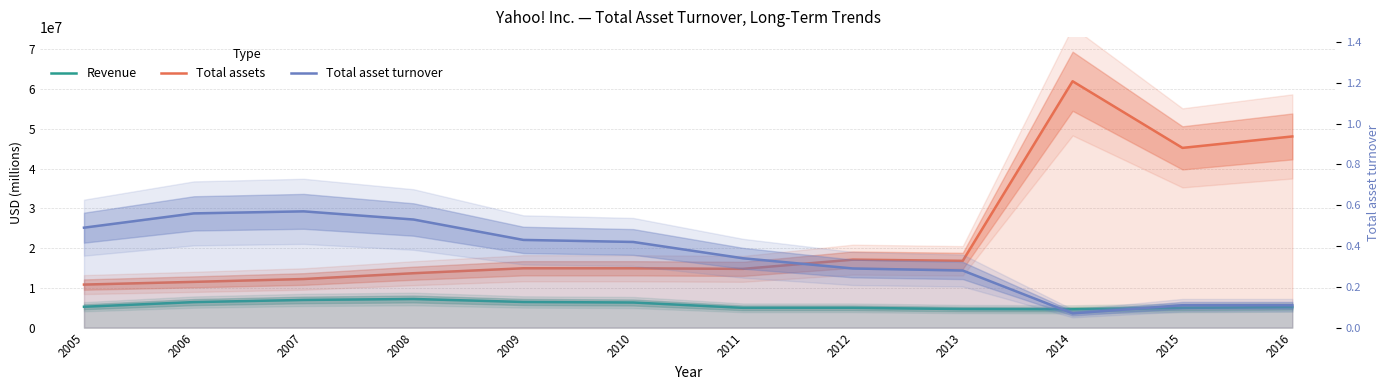

Reading right to left, extract all data points from this chart.

Revenue: 2016=5169135.0	2015=4968301.0	2014=4618133.0	2013=4680380.0	2012=4986566.0	2011=4984199.0	2010=6324651.0	2009=6460315.0	2008=7208502.0	2007=6969274.0	2006=6425679.0	2005=5257668.0
Total assets: 2016=48083079.0	2015=45203966.0	2014=61960344.0	2013=16804959.0	2012=17103253.0	2011=14782786.0	2010=14928104.0	2009=14936030.0	2008=13689848.0	2007=12229741.0	2006=11513608.0	2005=10831834.0
Total asset turnover: 2016=0.1	2015=0.1	2014=0.1	2013=0.3	2012=0.3	2011=0.3	2010=0.4	2009=0.4	2008=0.5	2007=0.6	2006=0.6	2005=0.5